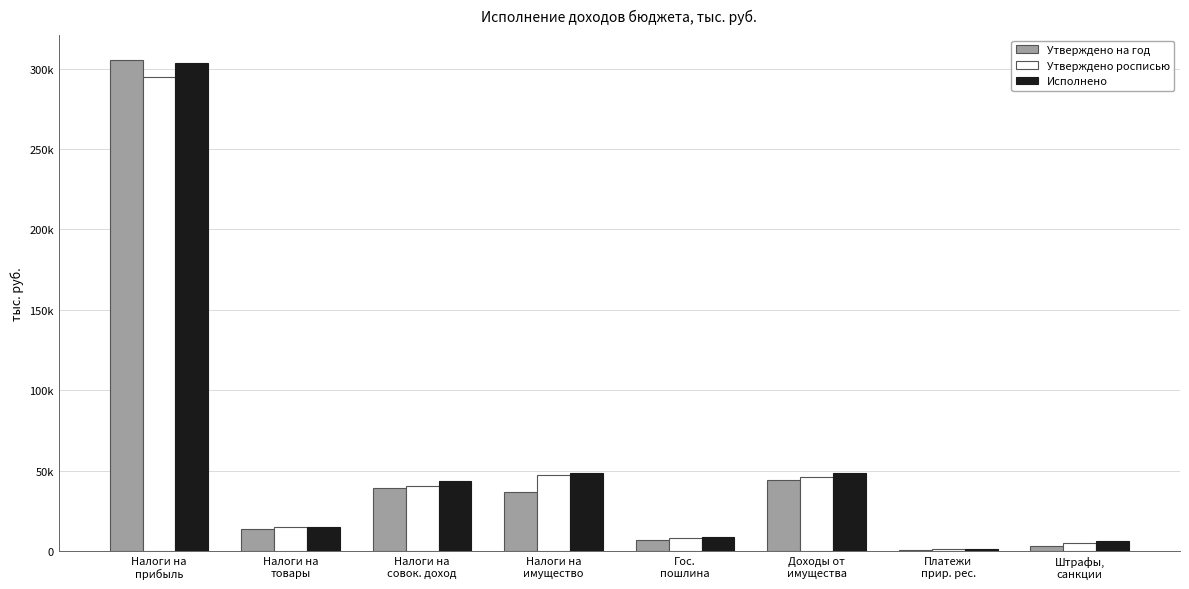

What are all the series names shown in the legend?

Утверждено на год, Утверждено росписью, Исполнено